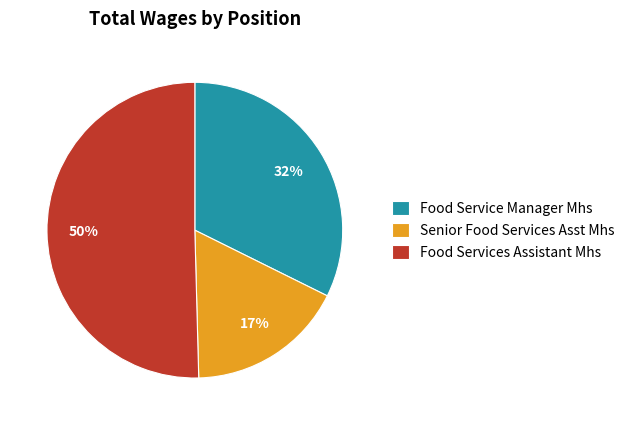

Count the number of slices in the pie.

3